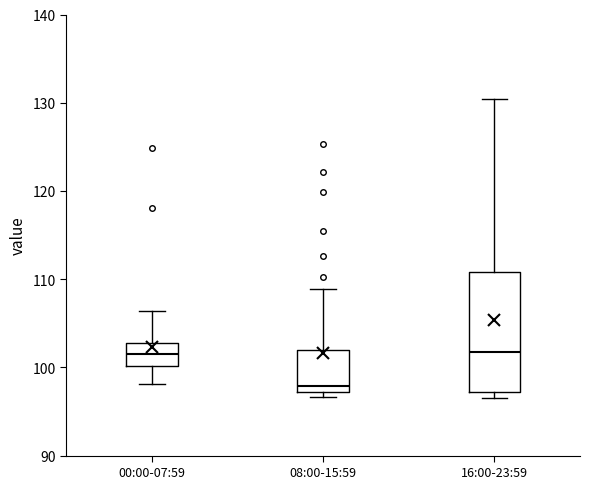

Reading left to right, read every box against the y-axis: the position of its median line, the range the box covers, and the ends of its whiskers. The values are not printed on the chart, so give them approximately, as read against the axis.

00:00-07:59: median 101, box 100 to 103, whiskers 98 to 106
08:00-15:59: median 98, box 97 to 102, whiskers 97 (just below the box's lower edge) to 109
16:00-23:59: median 102, box 97 to 111, whiskers 97 (just below the box's lower edge) to 130